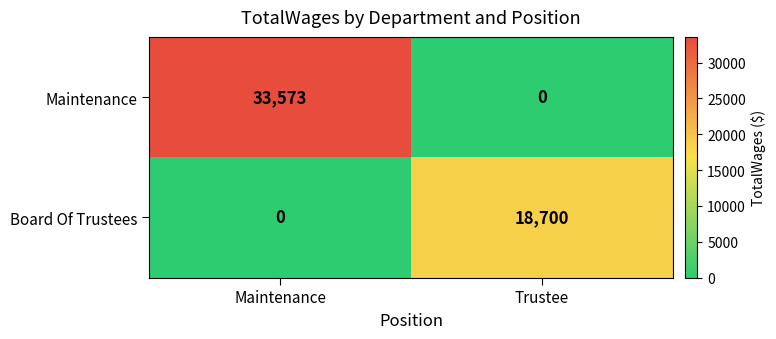

How many distinct data groups are displayed?

2